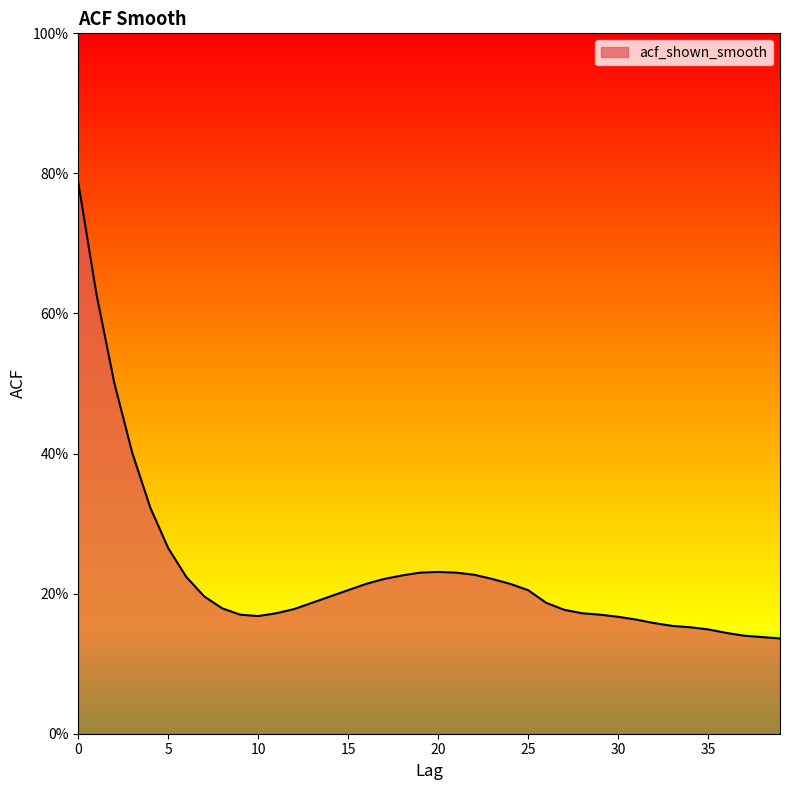

Is this an area chart (filled region under the line)?

Yes